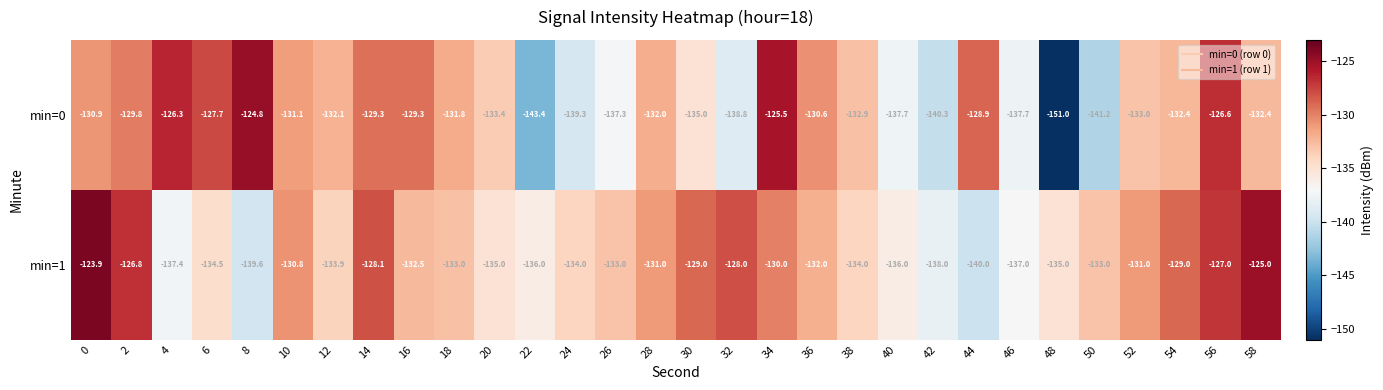

What is the total value across all series at 32?

-266.8